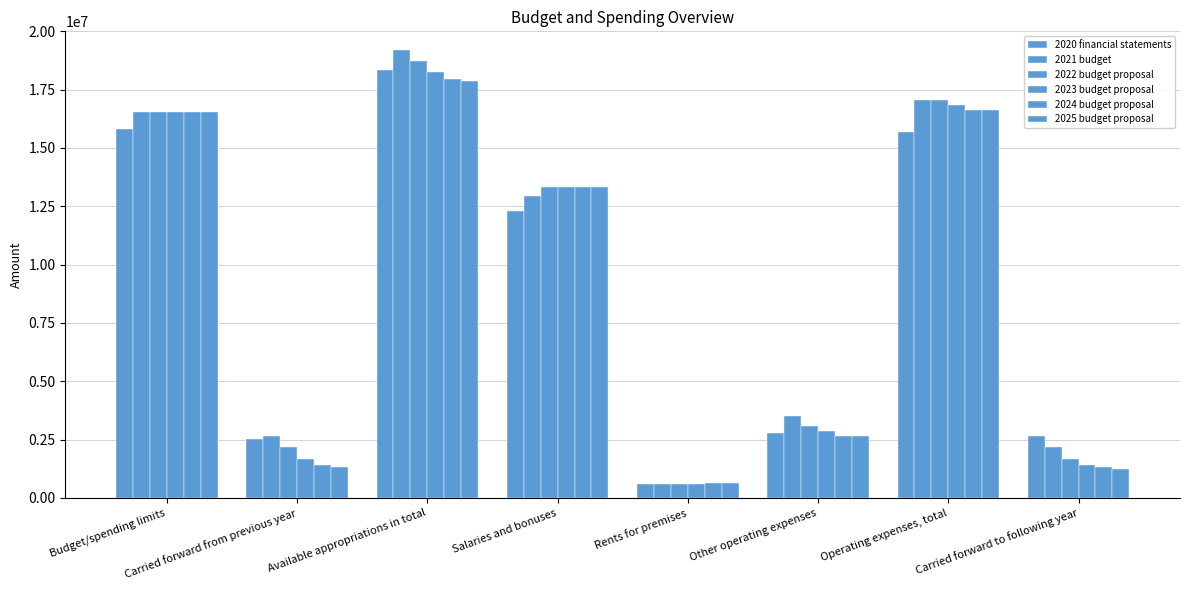

Reading right to left, extract all data points from this chart.

2020 financial statements: 2658698	15684499	2788204	611584	12284711	18343197	2539197	15804000
2021 budget: 2172938	17036760	3514750	583600	12939010	19209698	2658698	16551000
2022 budget proposal: 1687178	17036760	3097260	600490	13339010	18723938	2172938	16551000
2023 budget proposal: 1401418	16836760	2879246	618504	13339010	18238178	1687178	16551000
2024 budget proposal: 1315658	16636760	2660691	637059	13339010	17952418	1401418	16551000
2025 budget proposal: 1229898	16636760	2641579	656171	13339010	17866658	1315658	16551000